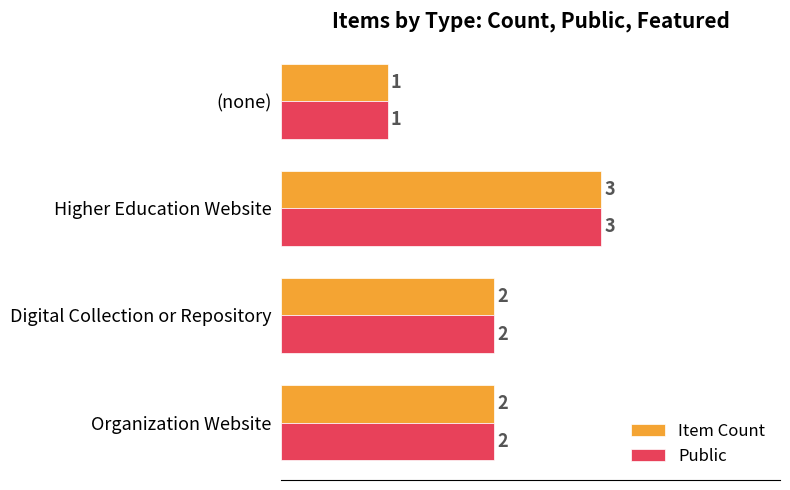

True or false: Public has a value of 1 at Digital Collection or Repository.

False